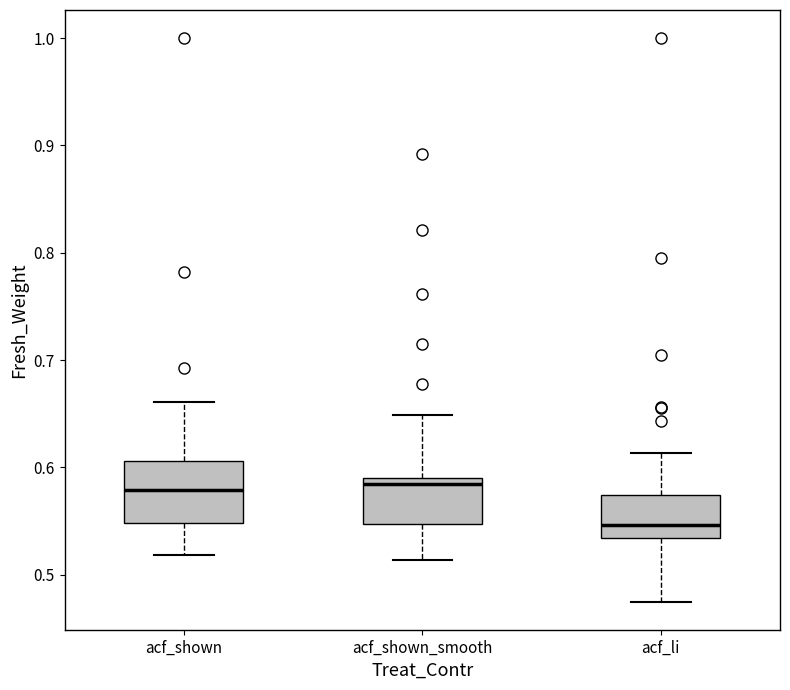

Comparing the boxes themselves (not the whiskers), which one is the tallest?

acf_shown